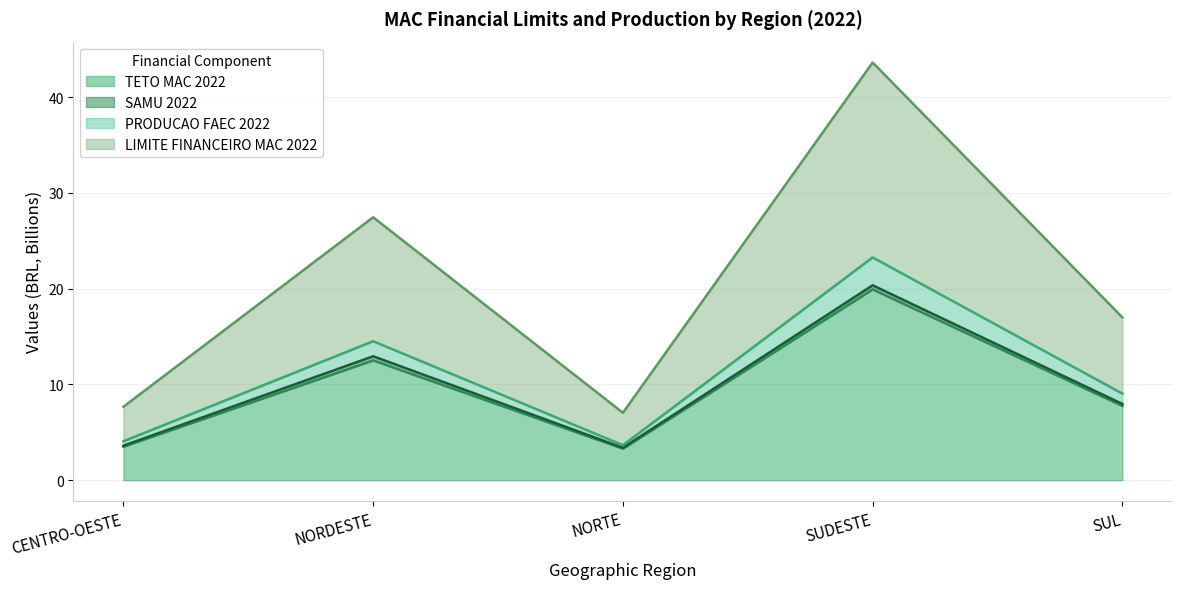

At which label does TETO MAC 2022 reach its peak?

SUDESTE